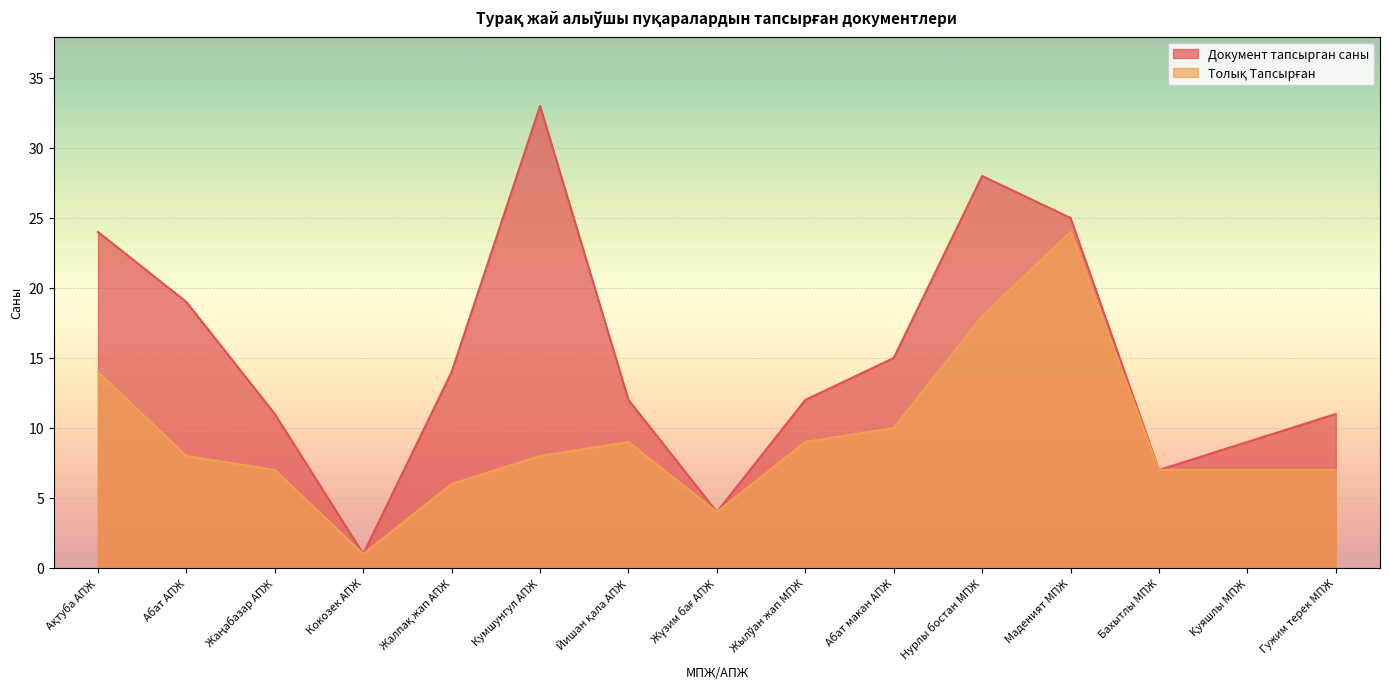

What is the difference between the Толық Тапсырған values at Абат АПЖ and Жылўан жап МПЖ?

1